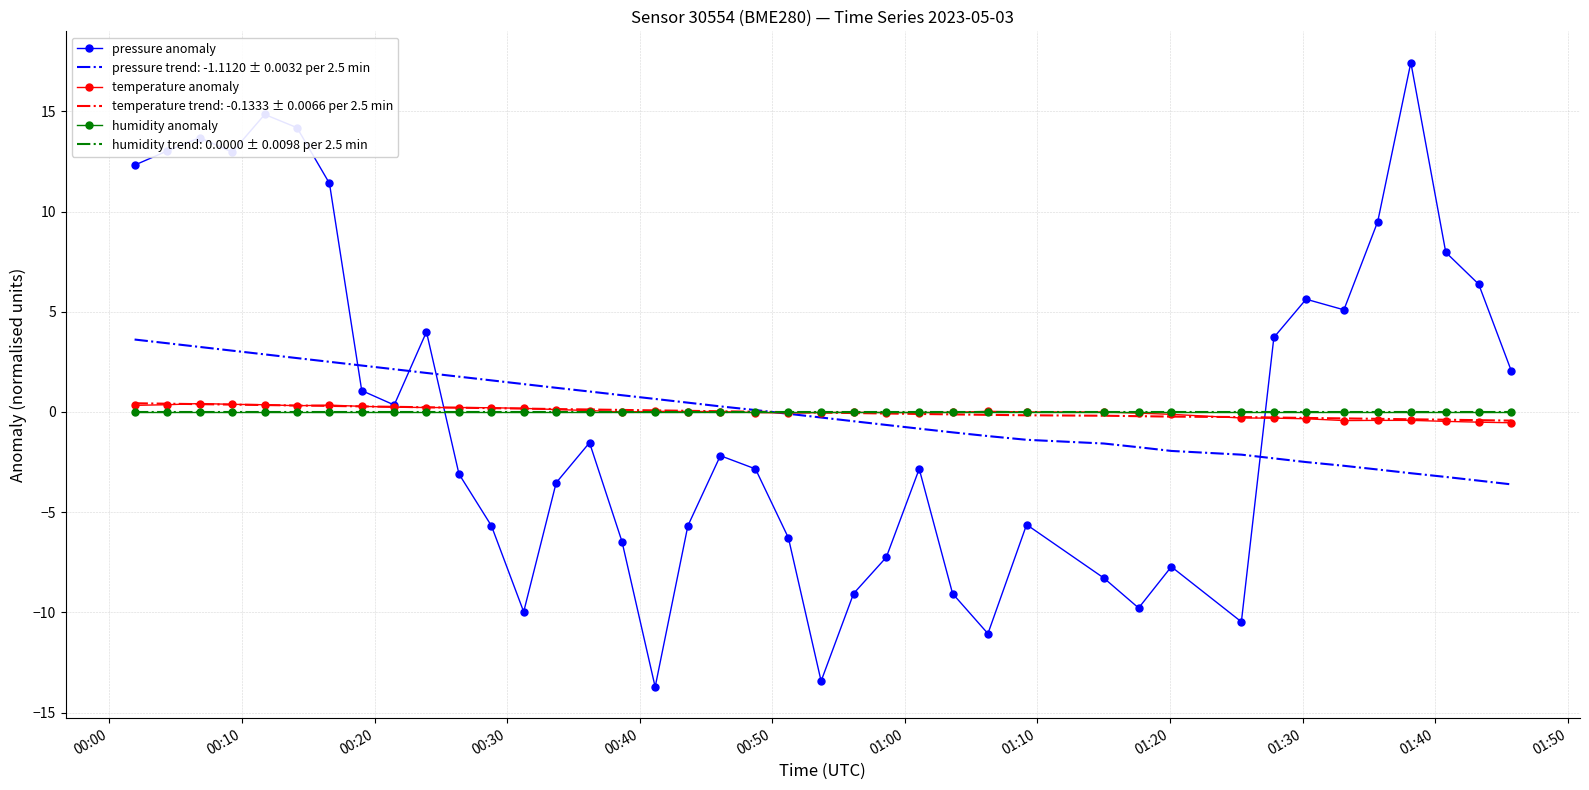

What is the difference between the maximum and second lowest values in the temperature anomaly series?

0.9